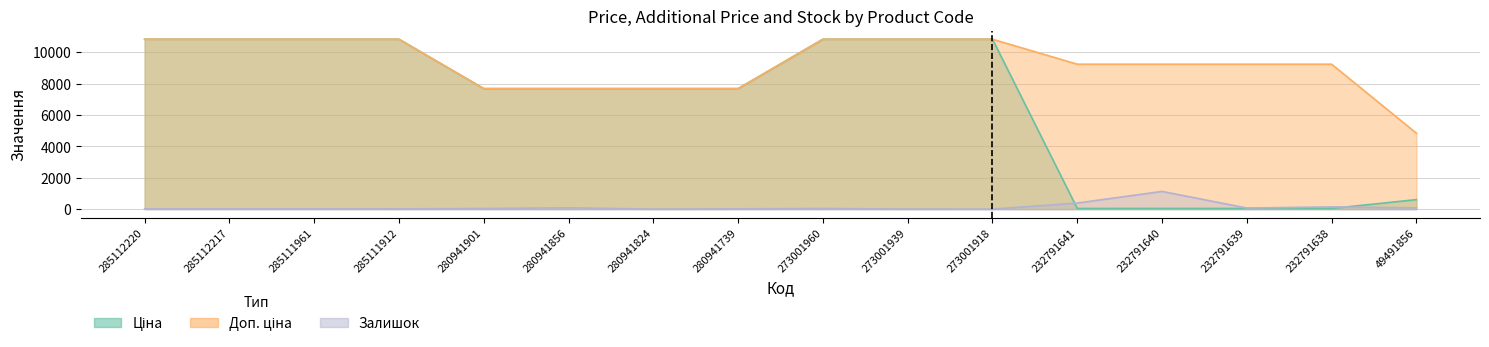

How many times do Ціна and Залишок cross each other?

2